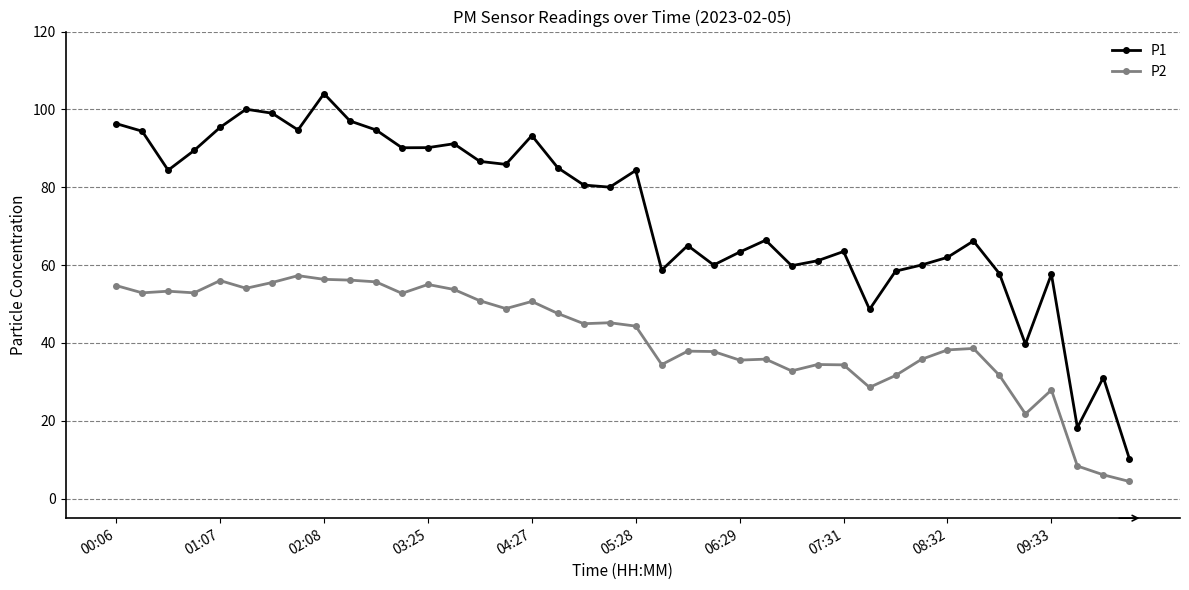

What is the smallest value displayed?

4.4